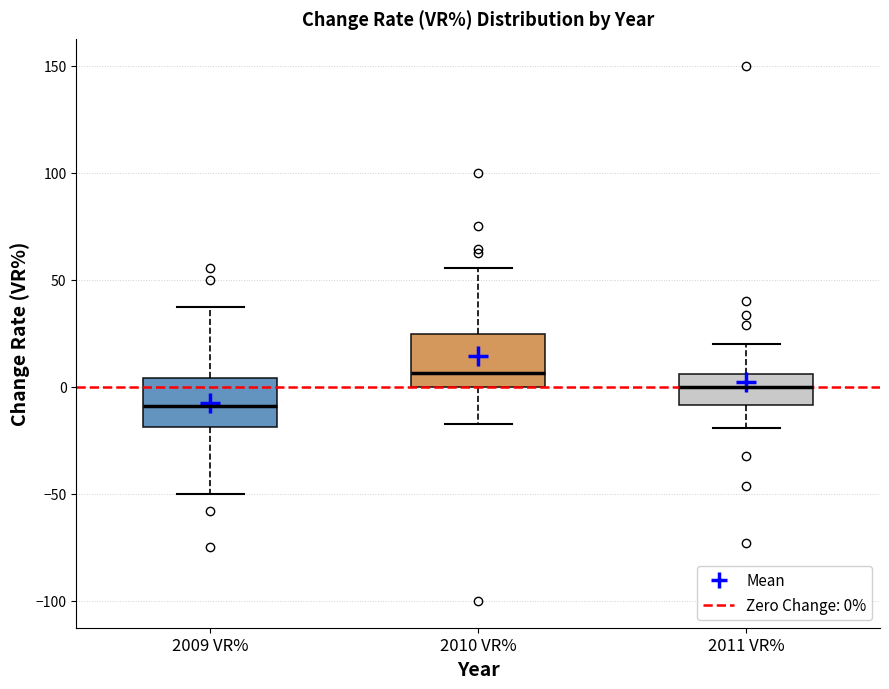

Reading left to right, read every box against the y-axis: the position of its median line, the range the box covers, and the ends of its whiskers. The values are not printed on the chart, so give them approximately, as read against the axis.

2009 VR%: median -10, box -20 to 5, whiskers -50 to 40
2010 VR%: median 5, box 0 to 25, whiskers -15 to 55
2011 VR%: median 0, box -10 to 5, whiskers -20 to 20